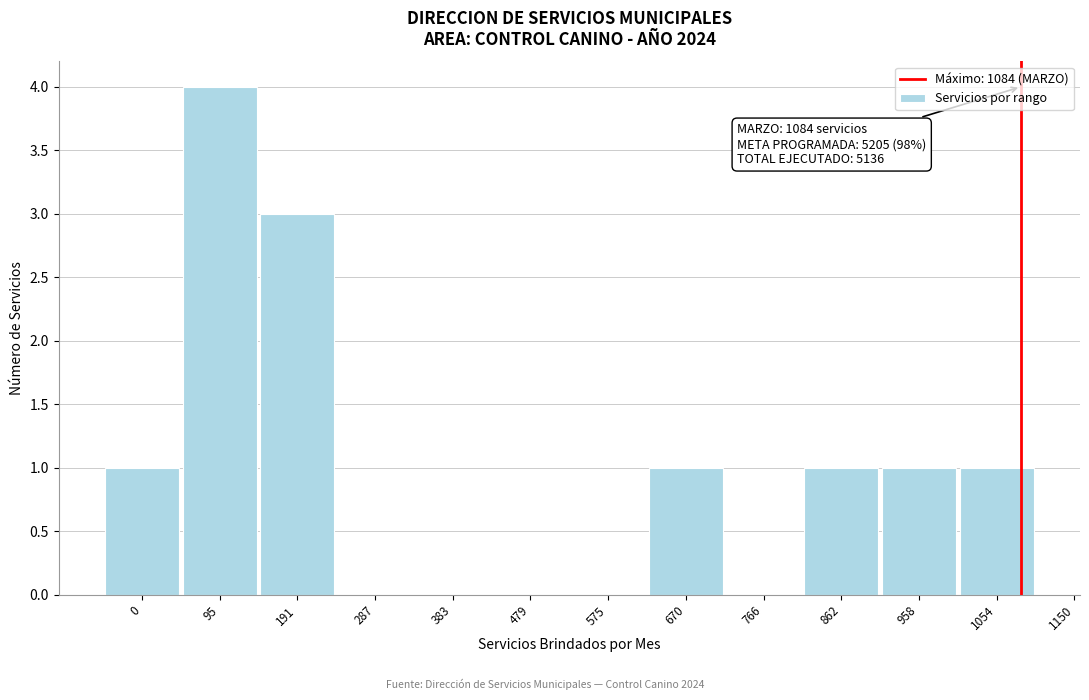

Reading right to left, what are all the values shown in this chart?

1054=1	958=1	862=1	766=0	670=1	575=0	479=0	383=0	287=0	191=3	95=4	0=1